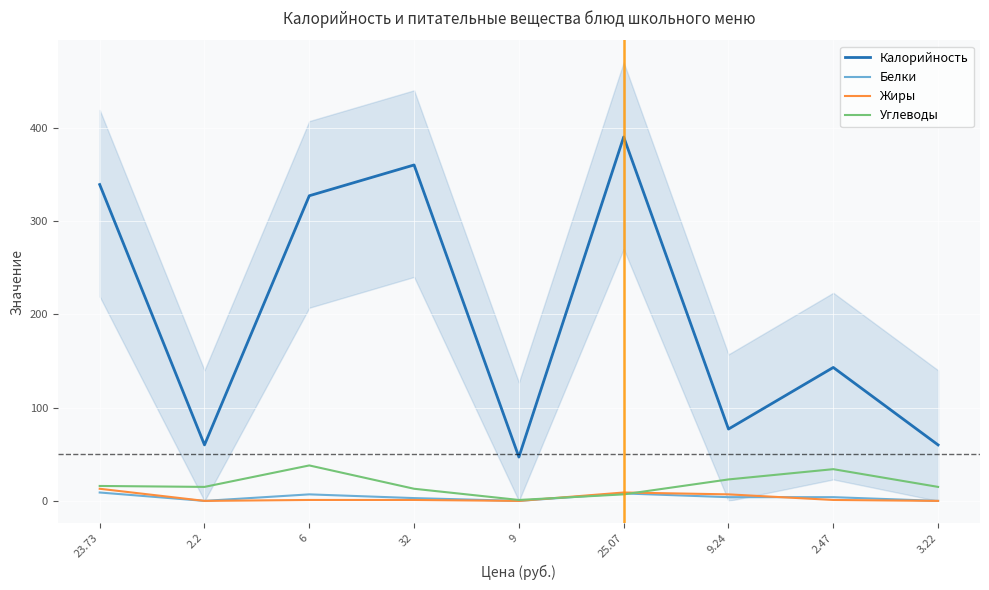

Rank the series at 3.22 from lowest to highest value.

Белки, Жиры, Углеводы, Калорийность